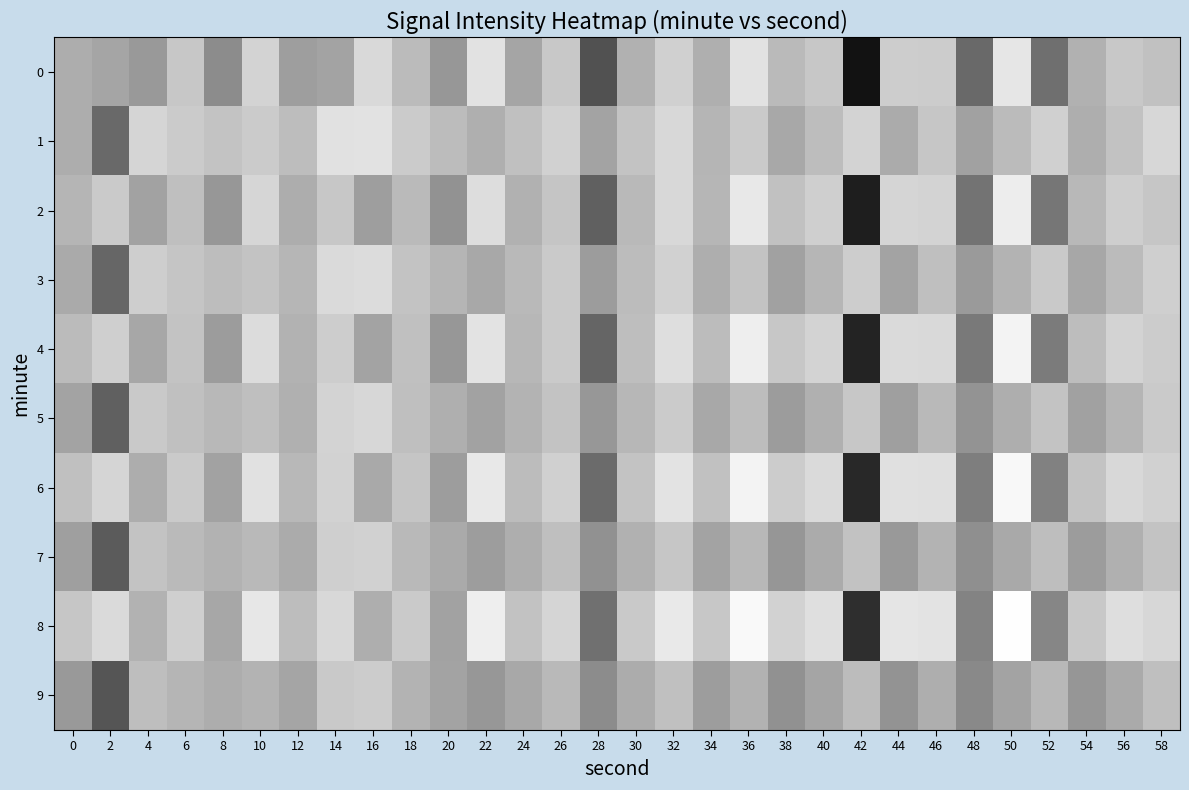

What is the total value across all series at 24?

-1302.9